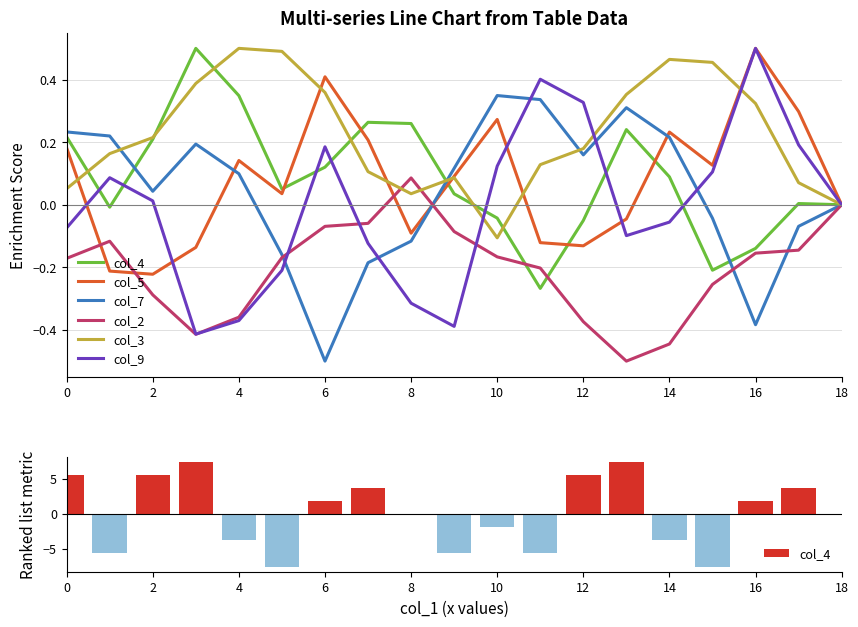

Is it true that col_3 equals 0.0 at 17?

False